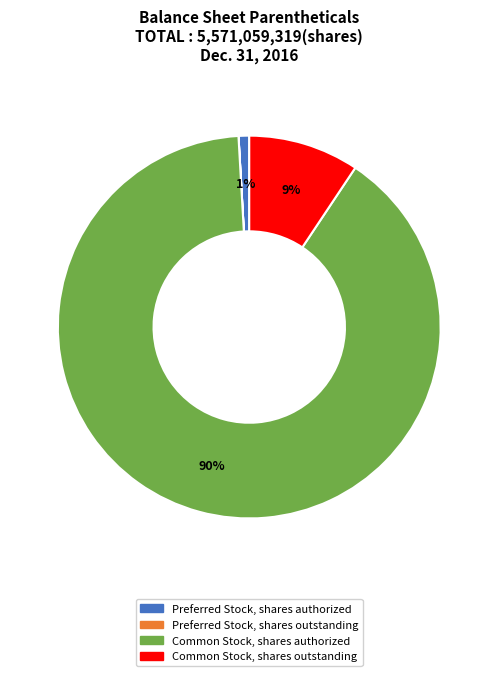

Between Common Stock, shares authorized and Common Stock, shares outstanding, which is larger?

Common Stock, shares authorized